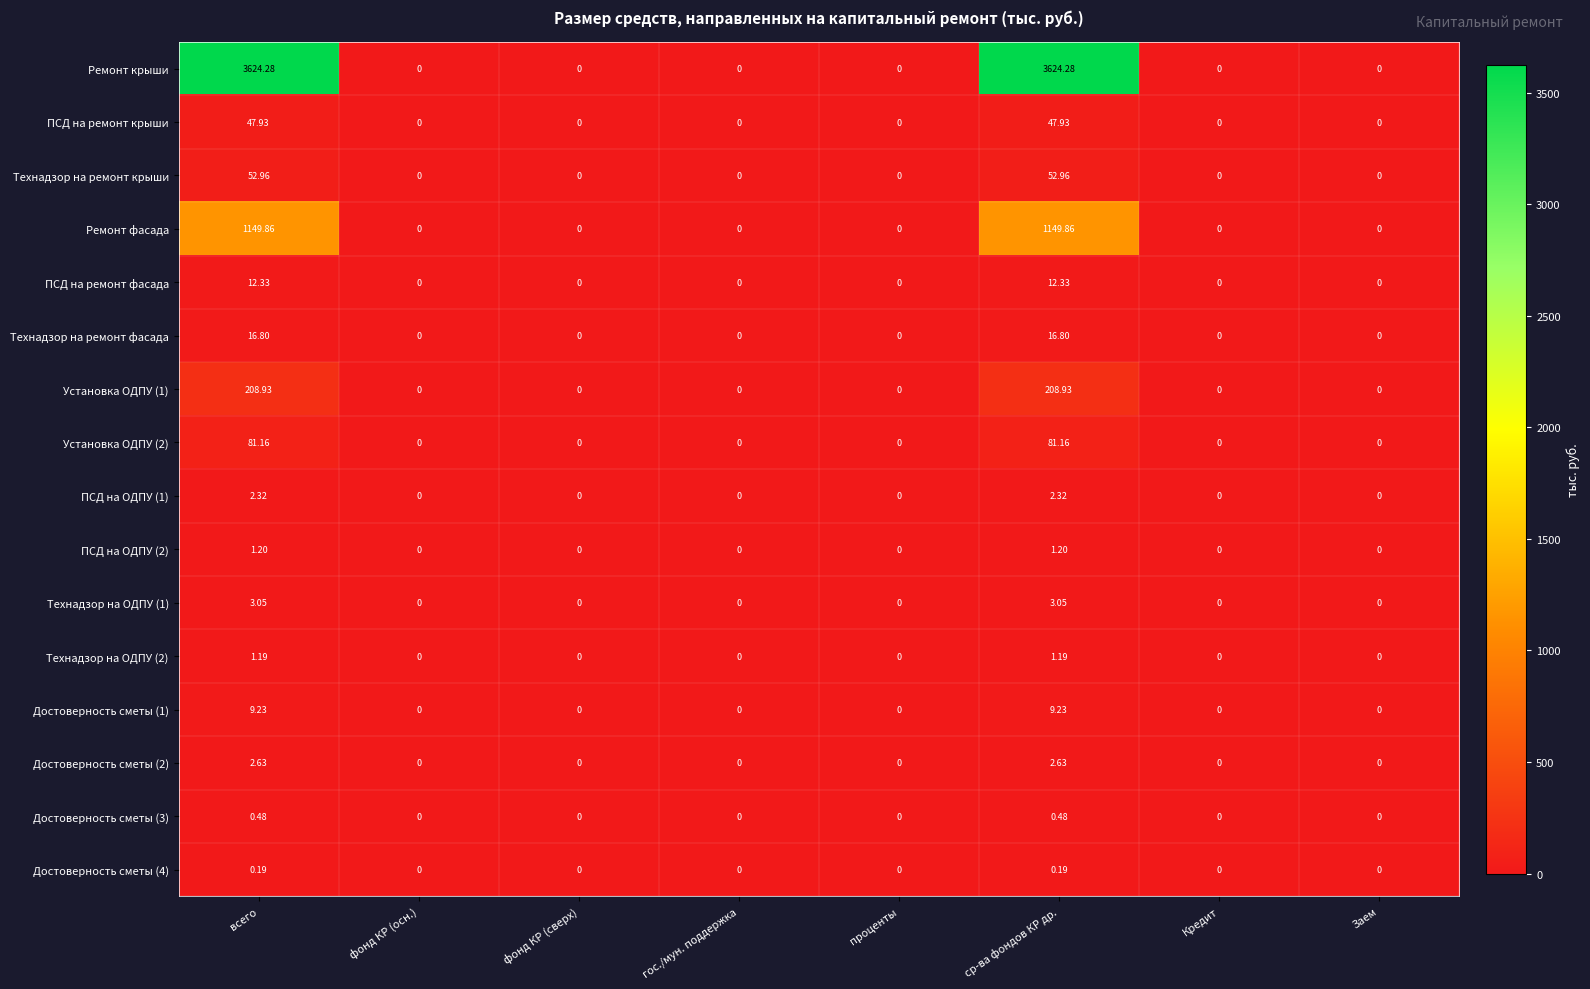

Which series has the largest range (max minus min)?

Ремонт крыши